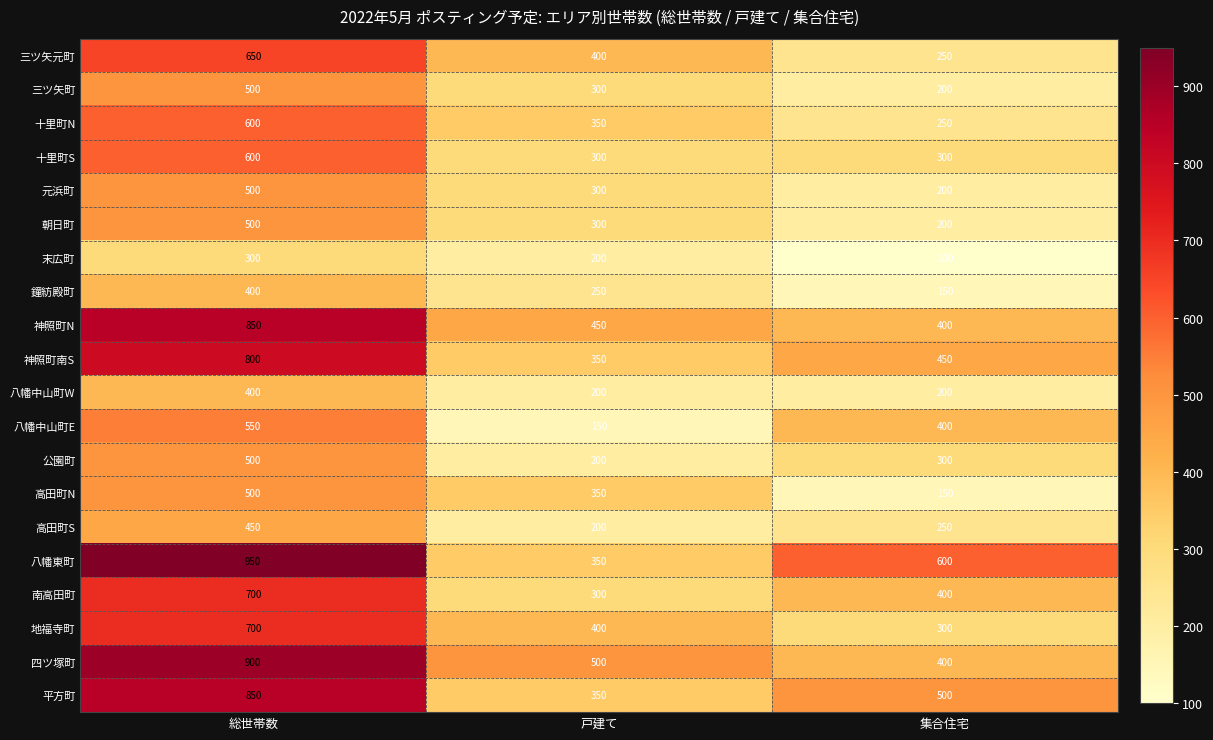

What is the difference between the maximum and minimum values in the 地福寺町 series?

400